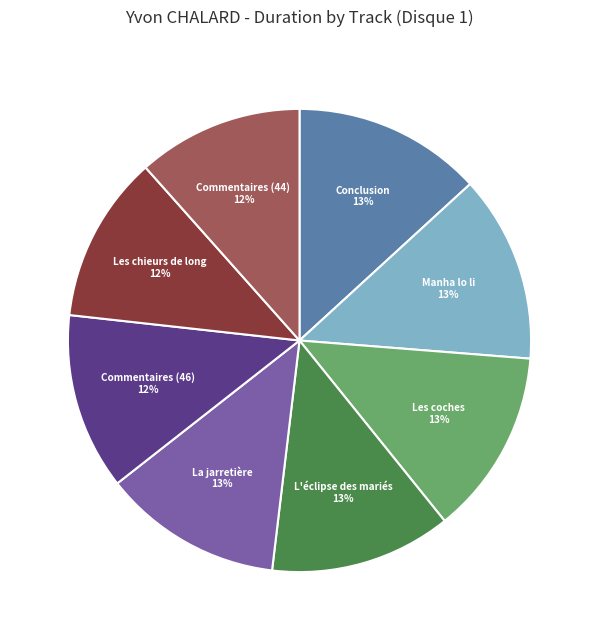

To the nearest percent, what portion does Manha lo li represent?

13%